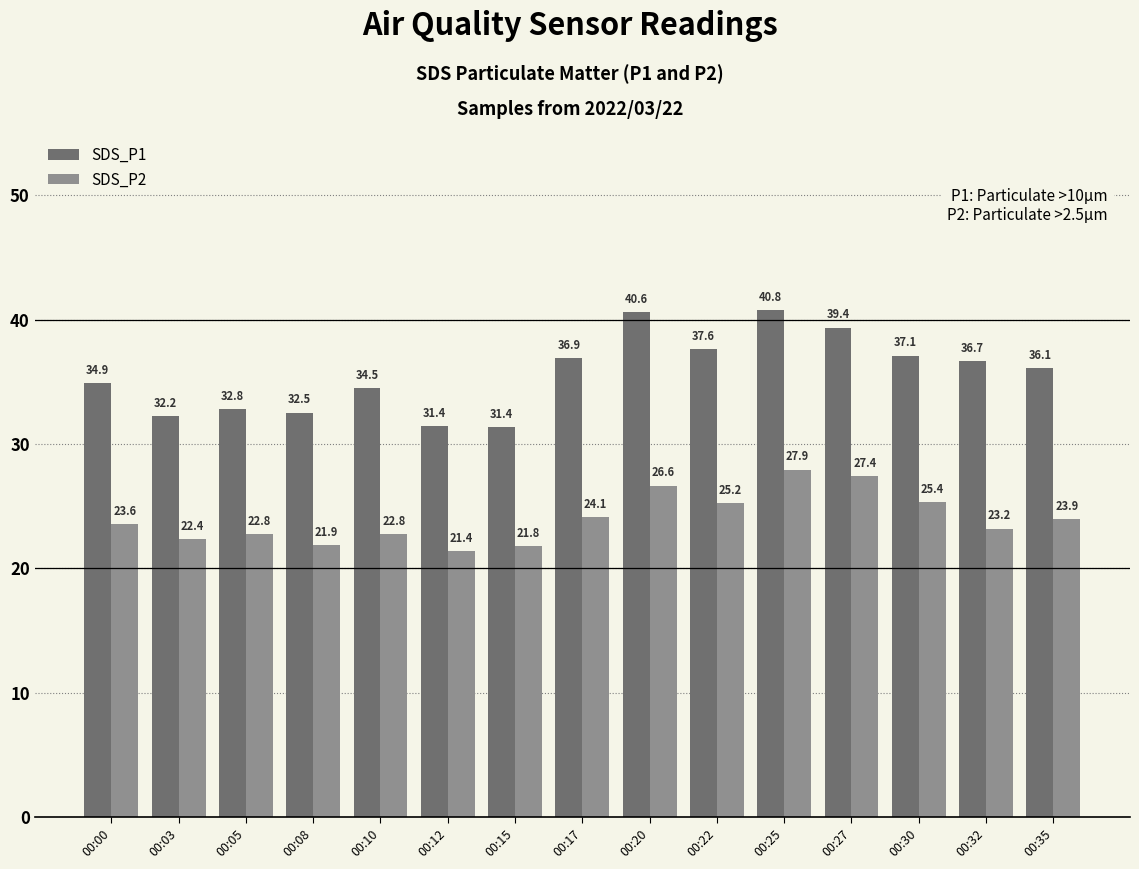

How many groups of bars are there?

15